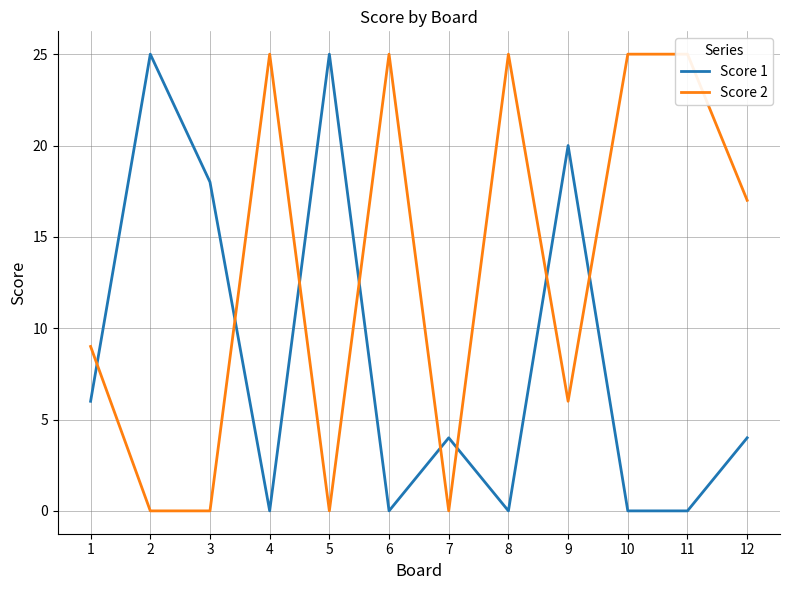

Reading right to left, list all the values displayed in this chart.

Score 1: 12=4	11=0	10=0	9=20	8=0	7=4	6=0	5=25	4=0	3=18	2=25	1=6
Score 2: 12=17	11=25	10=25	9=6	8=25	7=0	6=25	5=0	4=25	3=0	2=0	1=9